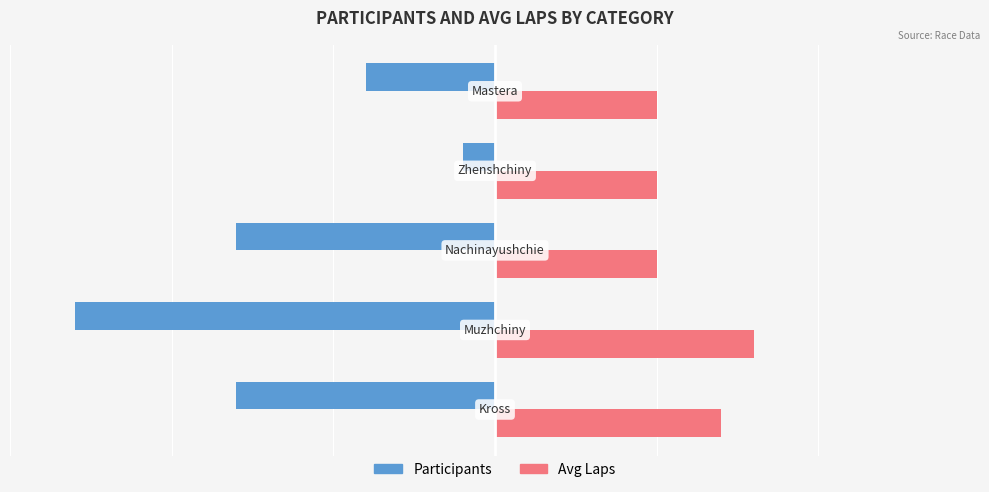

What is the greatest value displayed?

8